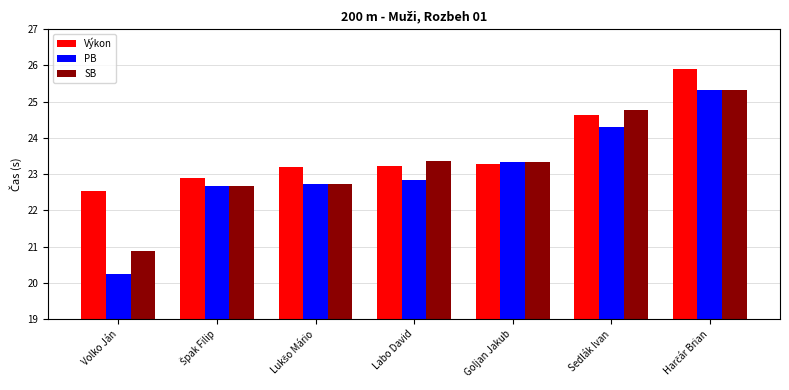

Reading right to left, what are all the values shown in this chart?

Výkon: 25.9	24.6	23.3	23.2	23.2	22.9	22.5
PB: 25.3	24.3	23.3	22.8	22.7	22.7	20.2
SB: 25.3	24.8	23.3	23.4	22.7	22.7	20.9